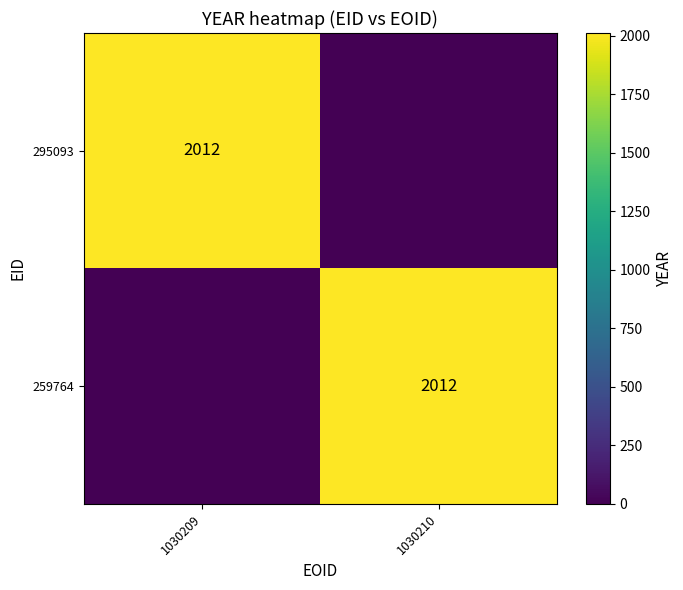

Is it true that 259764 equals 2012 at 1030210?

True